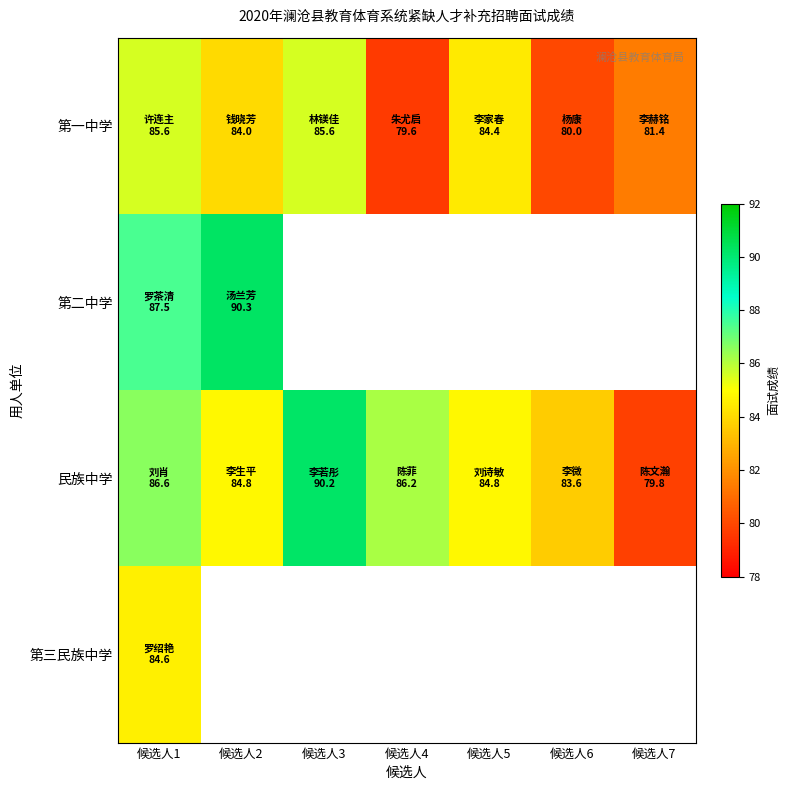

Which series changed the most between 候选人3 and 候选人4?

第一中学